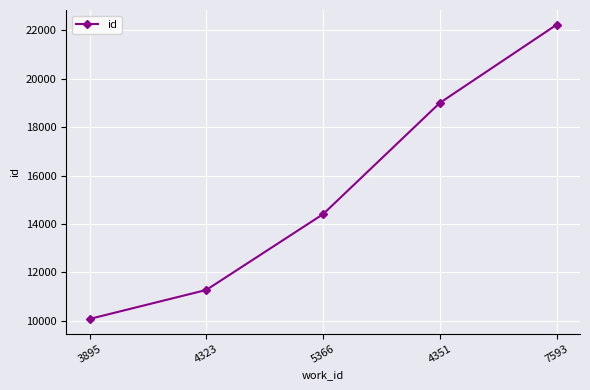

Rank the categories by value from lowest to highest.

3895, 4323, 5366, 4351, 7593